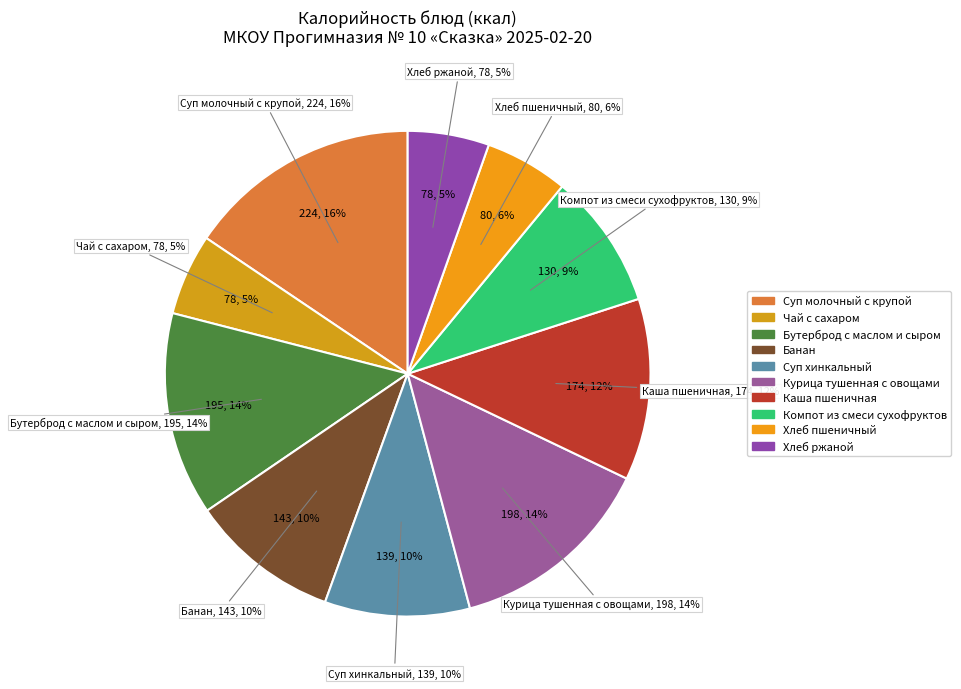

To the nearest percent, what portion does Компот из смеси сухофруктов represent?

9%